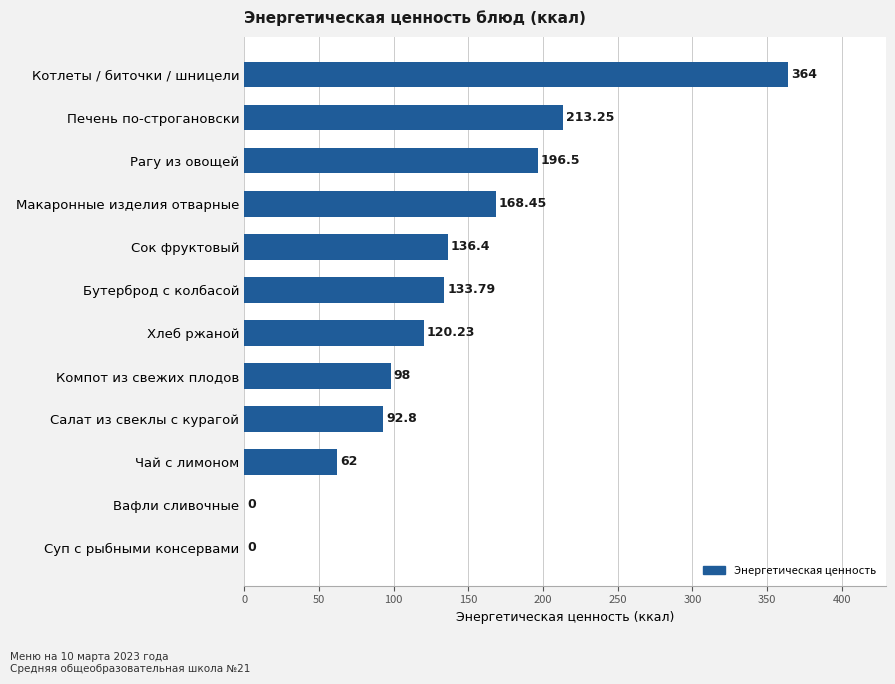

Approximately how many times larger is the value at Макаронные изделия отварные compared to Салат из свеклы с курагой?

1.8